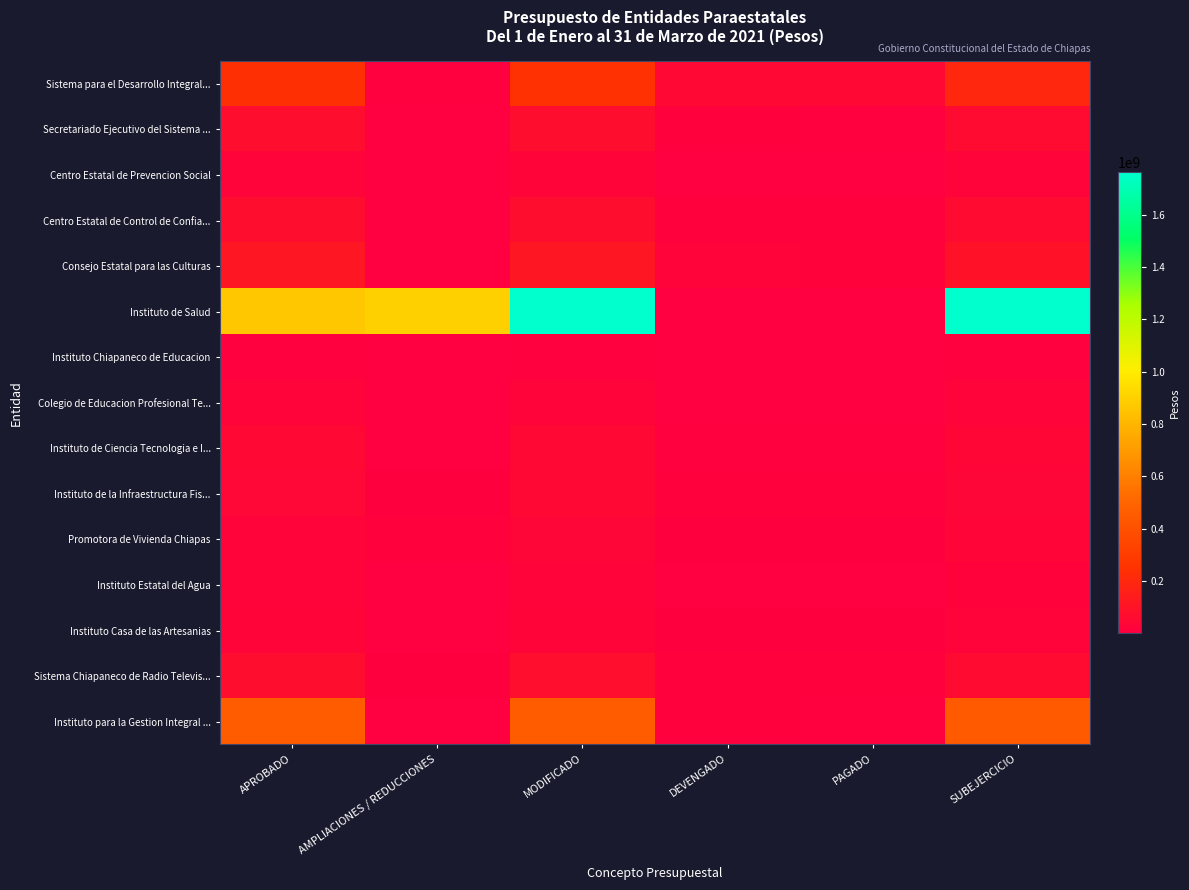

Reading left to right, what are all the values shown in this chart?

Sistema para el Desarrollo Integral...: APROBADO=234444209	AMPLIACIONES / REDUCCIONES=7744557	MODIFICADO=242188766	DEVENGADO=47006913	PAGADO=45190659	SUBEJERCICIO=195181853
Secretariado Ejecutivo del Sistema ...: APROBADO=70376507	AMPLIACIONES / REDUCCIONES=16423	MODIFICADO=70392930	DEVENGADO=10912394	PAGADO=9995210	SUBEJERCICIO=59480536
Centro Estatal de Prevencion Social: APROBADO=23667428	AMPLIACIONES / REDUCCIONES=2181815	MODIFICADO=25849243	DEVENGADO=2528221	PAGADO=2308732	SUBEJERCICIO=23321022
Centro Estatal de Control de Confia...: APROBADO=67582703	AMPLIACIONES / REDUCCIONES=0	MODIFICADO=67582703	DEVENGADO=10978713	PAGADO=10978713	SUBEJERCICIO=56603990
Consejo Estatal para las Culturas: APROBADO=112449985	AMPLIACIONES / REDUCCIONES=0	MODIFICADO=112449985	DEVENGADO=18721005	PAGADO=17021528	SUBEJERCICIO=93728980
Instituto de Salud: APROBADO=865673926	AMPLIACIONES / REDUCCIONES=896099516	MODIFICADO=1761773442	DEVENGADO=0	PAGADO=0	SUBEJERCICIO=1761773442
Instituto Chiapaneco de Educacion: APROBADO=8598480	AMPLIACIONES / REDUCCIONES=0	MODIFICADO=8598480	DEVENGADO=1490663	PAGADO=1487507	SUBEJERCICIO=7107817
Colegio de Educacion Profesional Te...: APROBADO=22152442	AMPLIACIONES / REDUCCIONES=-1463	MODIFICADO=22150979	DEVENGADO=0	PAGADO=0	SUBEJERCICIO=22150979
Instituto de Ciencia Tecnologia e I...: APROBADO=44976800	AMPLIACIONES / REDUCCIONES=475195	MODIFICADO=45451995	DEVENGADO=8591331	PAGADO=8101360	SUBEJERCICIO=36860664
Instituto de la Infraestructura Fis...: APROBADO=39247443	AMPLIACIONES / REDUCCIONES=5907091	MODIFICADO=45154534	DEVENGADO=11435718	PAGADO=10720248	SUBEJERCICIO=33718816
Promotora de Vivienda Chiapas: APROBADO=21949128	AMPLIACIONES / REDUCCIONES=11756401	MODIFICADO=33705529	DEVENGADO=4953478	PAGADO=4953478	SUBEJERCICIO=28752051
Instituto Estatal del Agua: APROBADO=17444891	AMPLIACIONES / REDUCCIONES=0	MODIFICADO=17444891	DEVENGADO=2824884	PAGADO=2824884	SUBEJERCICIO=14620007
Instituto Casa de las Artesanias: APROBADO=25916630	AMPLIACIONES / REDUCCIONES=-390105	MODIFICADO=25526525	DEVENGADO=4471408	PAGADO=4147831	SUBEJERCICIO=21055117
Sistema Chiapaneco de Radio Televis...: APROBADO=67400360	AMPLIACIONES / REDUCCIONES=5655078	MODIFICADO=73055438	DEVENGADO=13357550	PAGADO=12515161	SUBEJERCICIO=59697888
Instituto para la Gestion Integral ...: APROBADO=454340122	AMPLIACIONES / REDUCCIONES=2400000	MODIFICADO=456740122	DEVENGADO=11683014	PAGADO=10129960	SUBEJERCICIO=445057108